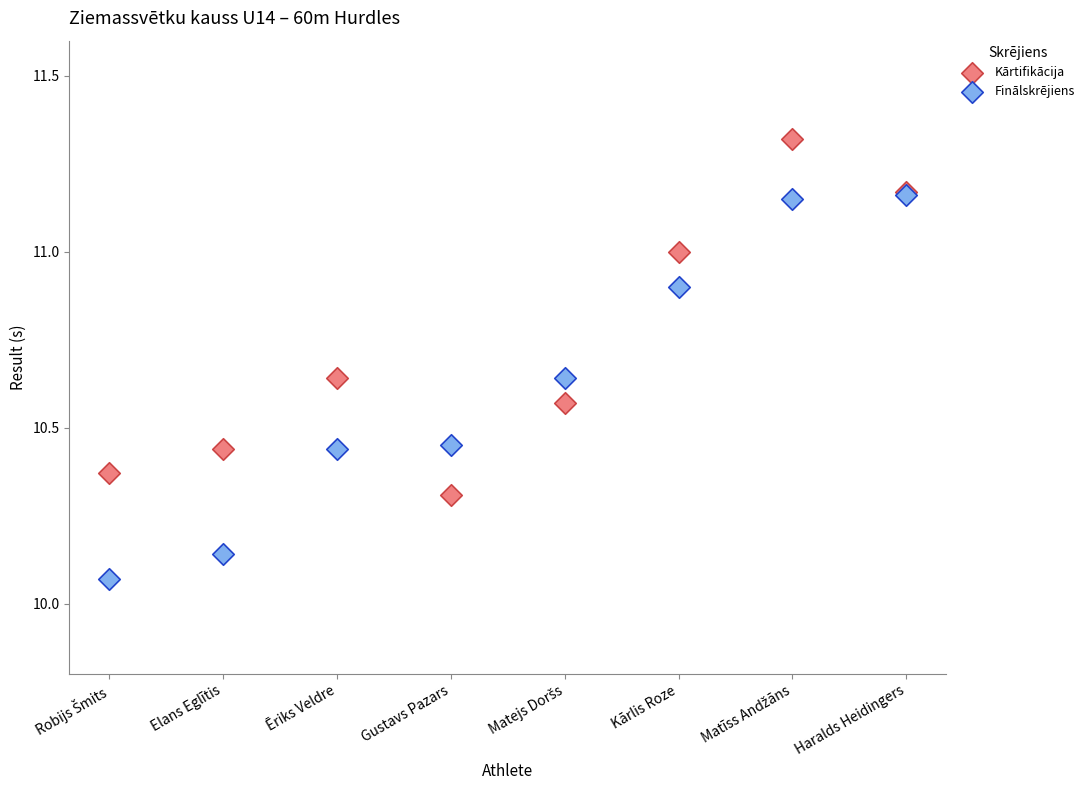

In the Kārtifikācija series, what Y value is closest to 10?

10.3